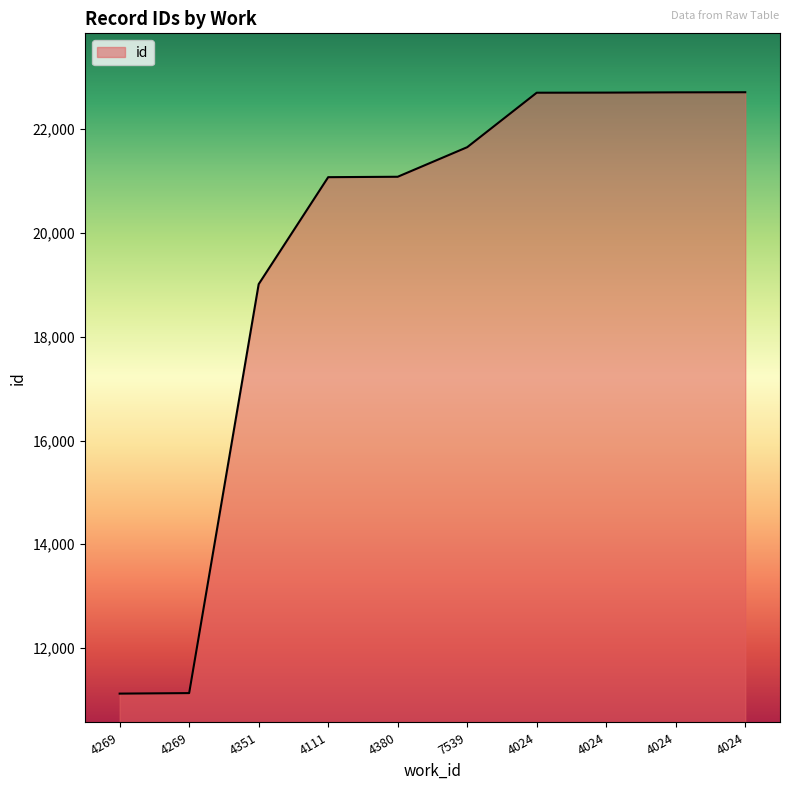

How many lines are shown in the chart?

1